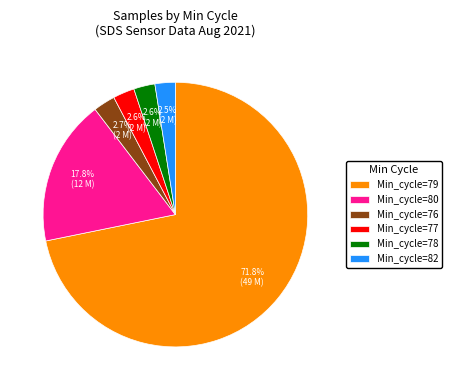

What is the total percentage of Min_cycle=77 and Min_cycle=78?

5.2%